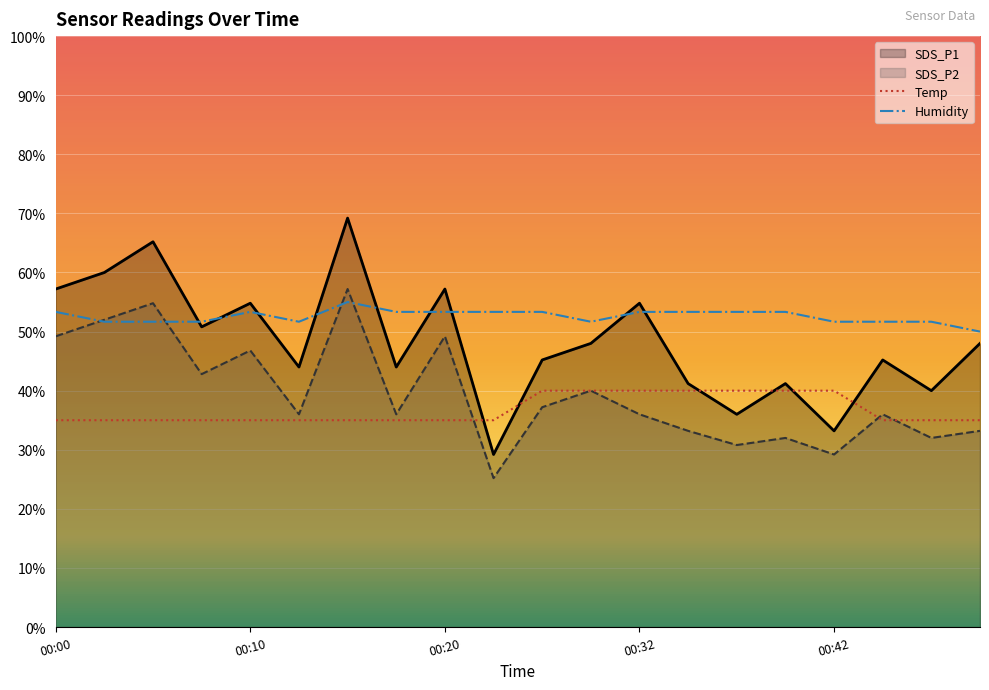

Is the value of SDS_P2 at 00:37 greater than the value of Humidity at 00:10?

No